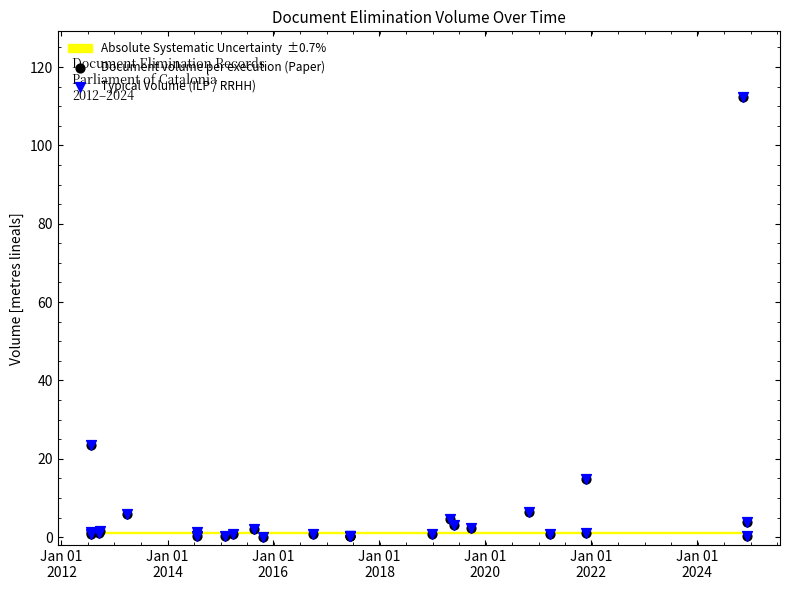

Which series contains the lowest Y value?

Document volume per execution (Paper)